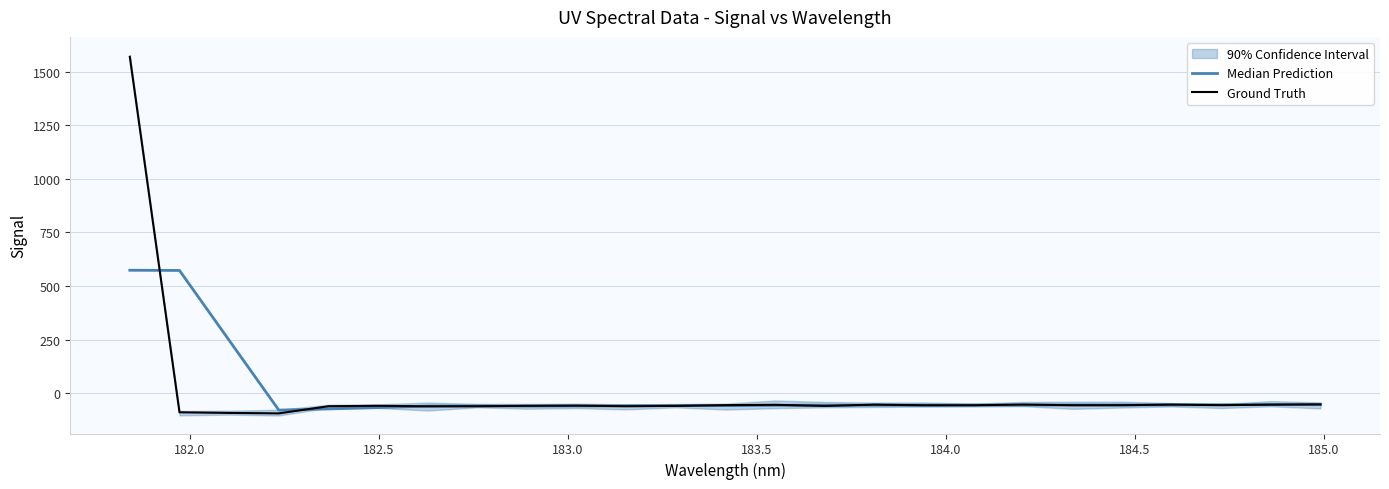

How many times do Ground Truth and Median Prediction cross each other?

14